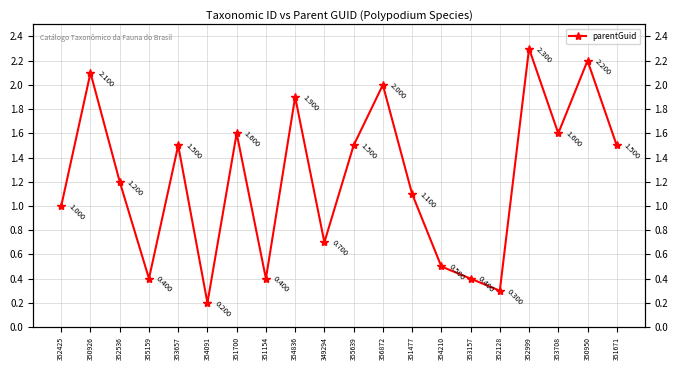

What is the difference between the values at 353657 and 354836?

0.4